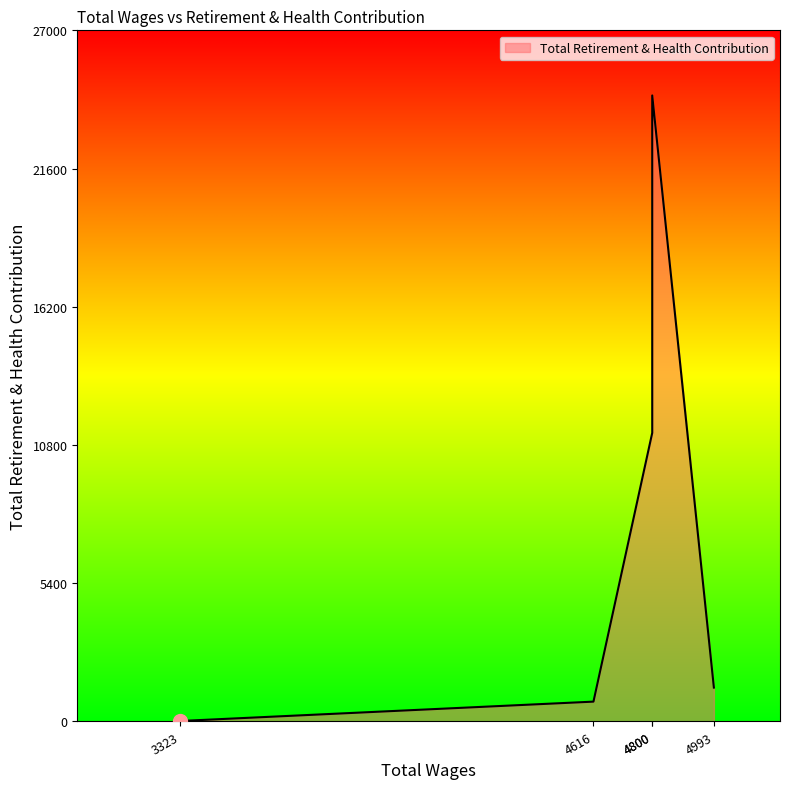

At which category does the chart reach its minimum across all series?

3323.0